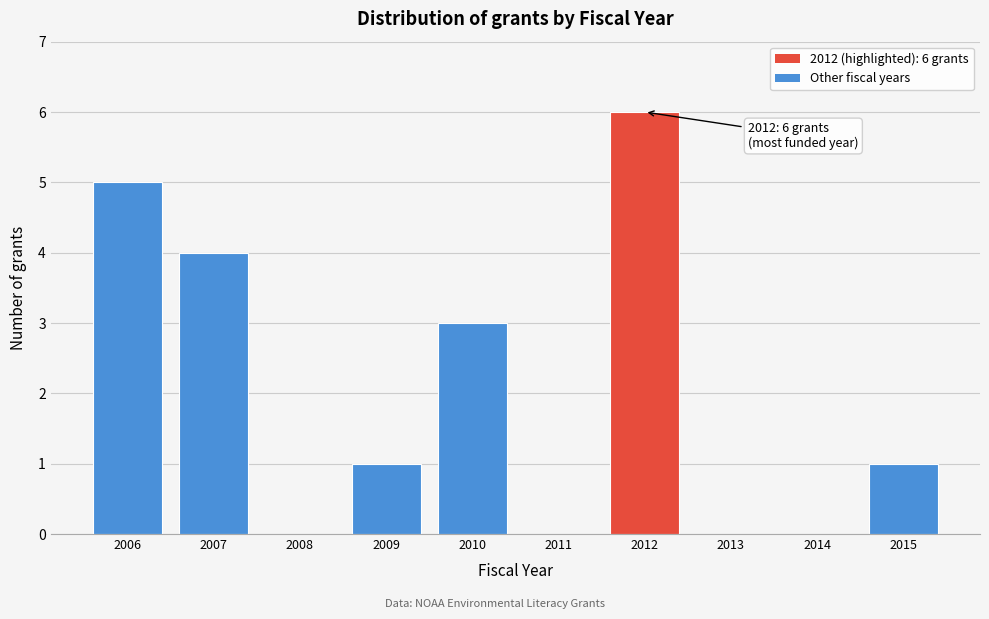

Reading left to right, list all the values displayed in this chart.

2006=5	2007=4	2008=0	2009=1	2010=3	2011=0	2012=6	2013=0	2014=0	2015=1